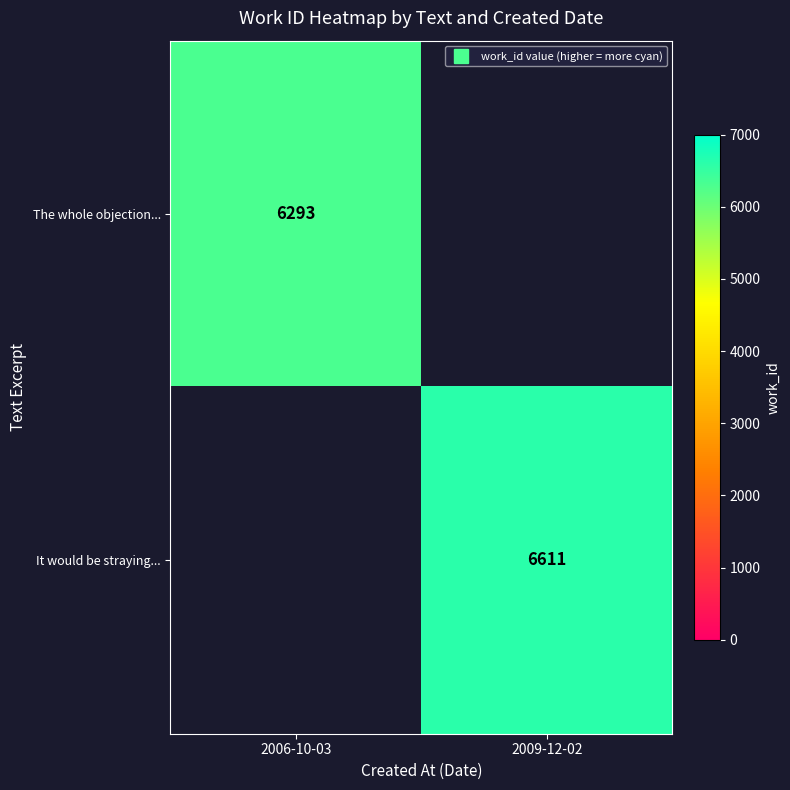

At how many categories does at least one series exceed 6542?

1